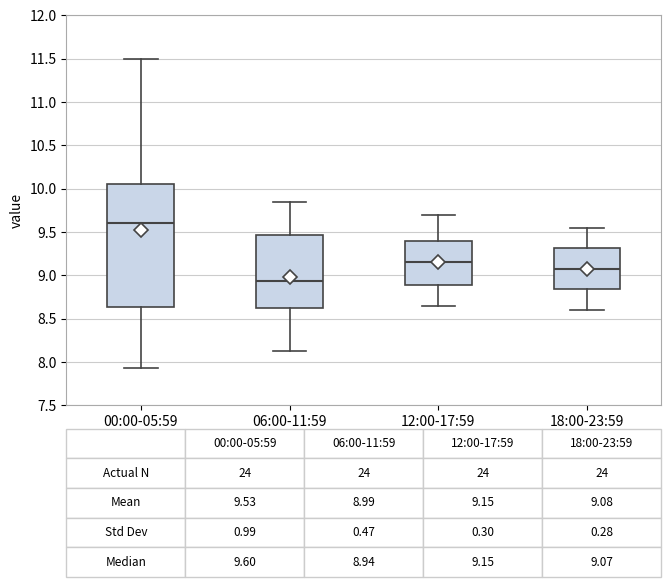

Which box is the tallest, from its lower edge to its upper edge?

00:00-05:59